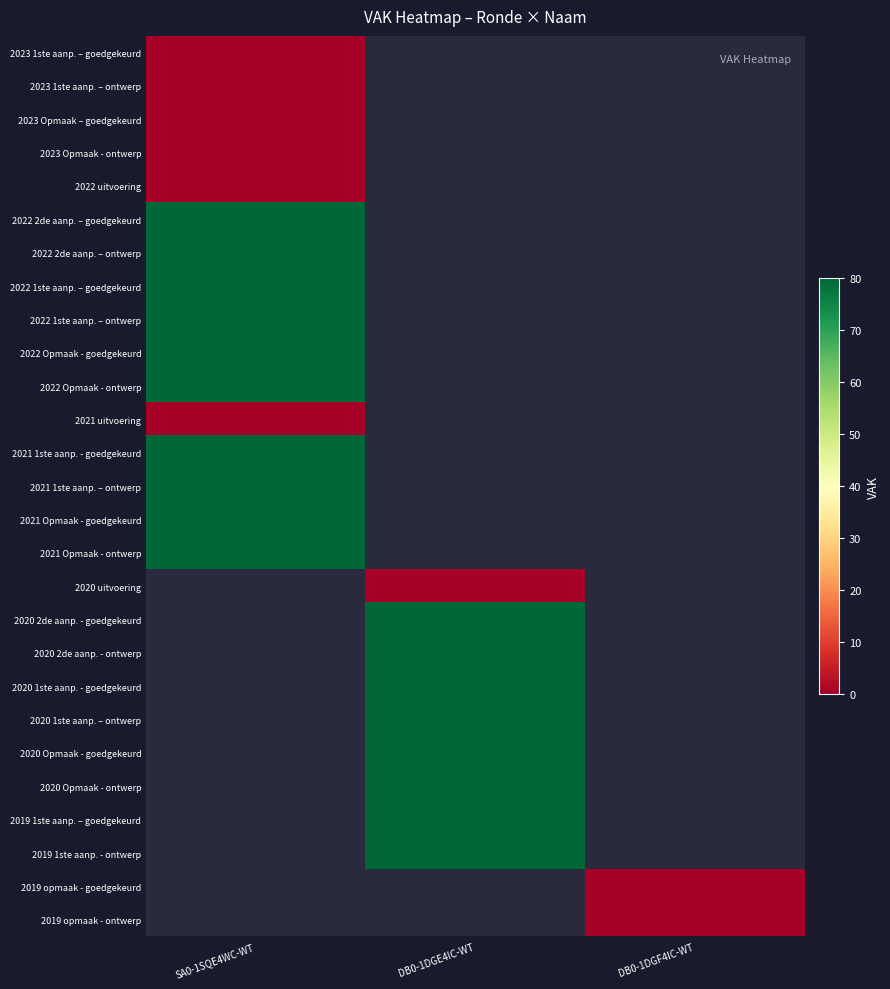

At how many categories does at least one series exceed 26?

2